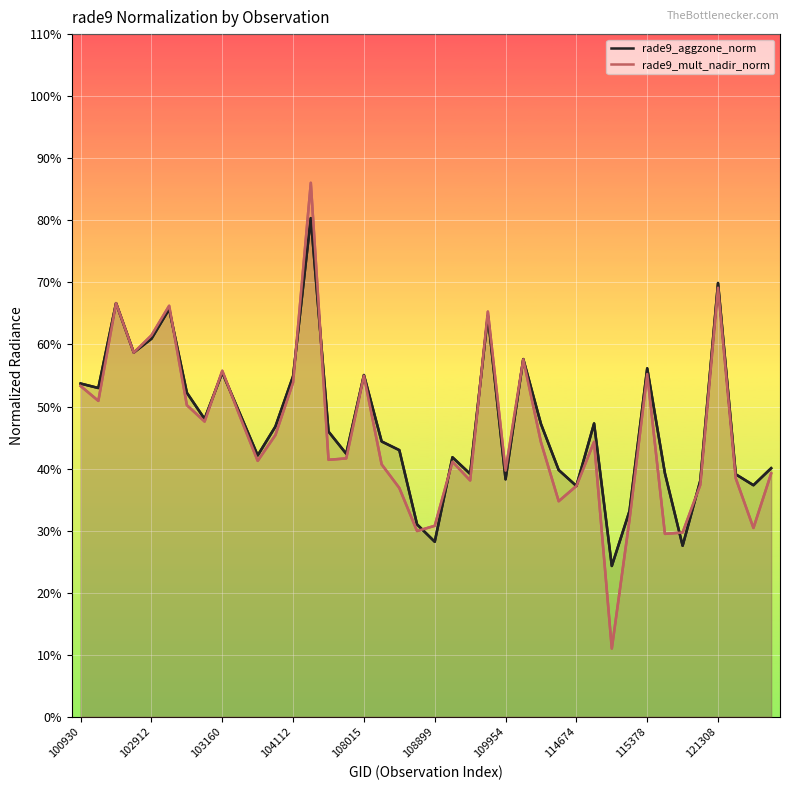

Read the rade9_mult_nadir_norm value at 35.

0.4